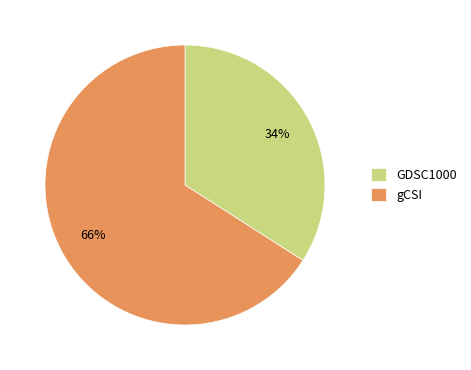

Which has a higher value, gCSI or GDSC1000?

gCSI